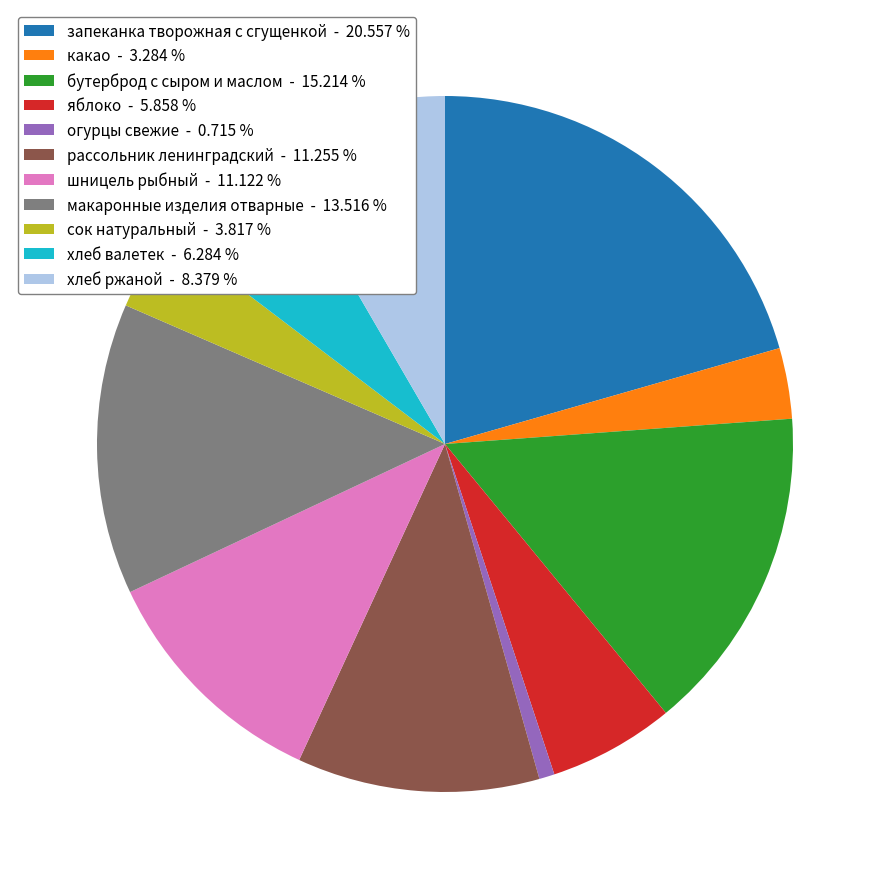

Is the sum of бутерброд с сыром и маслом - 15.214 % and хлеб валетек - 6.284 % greater than half?

No